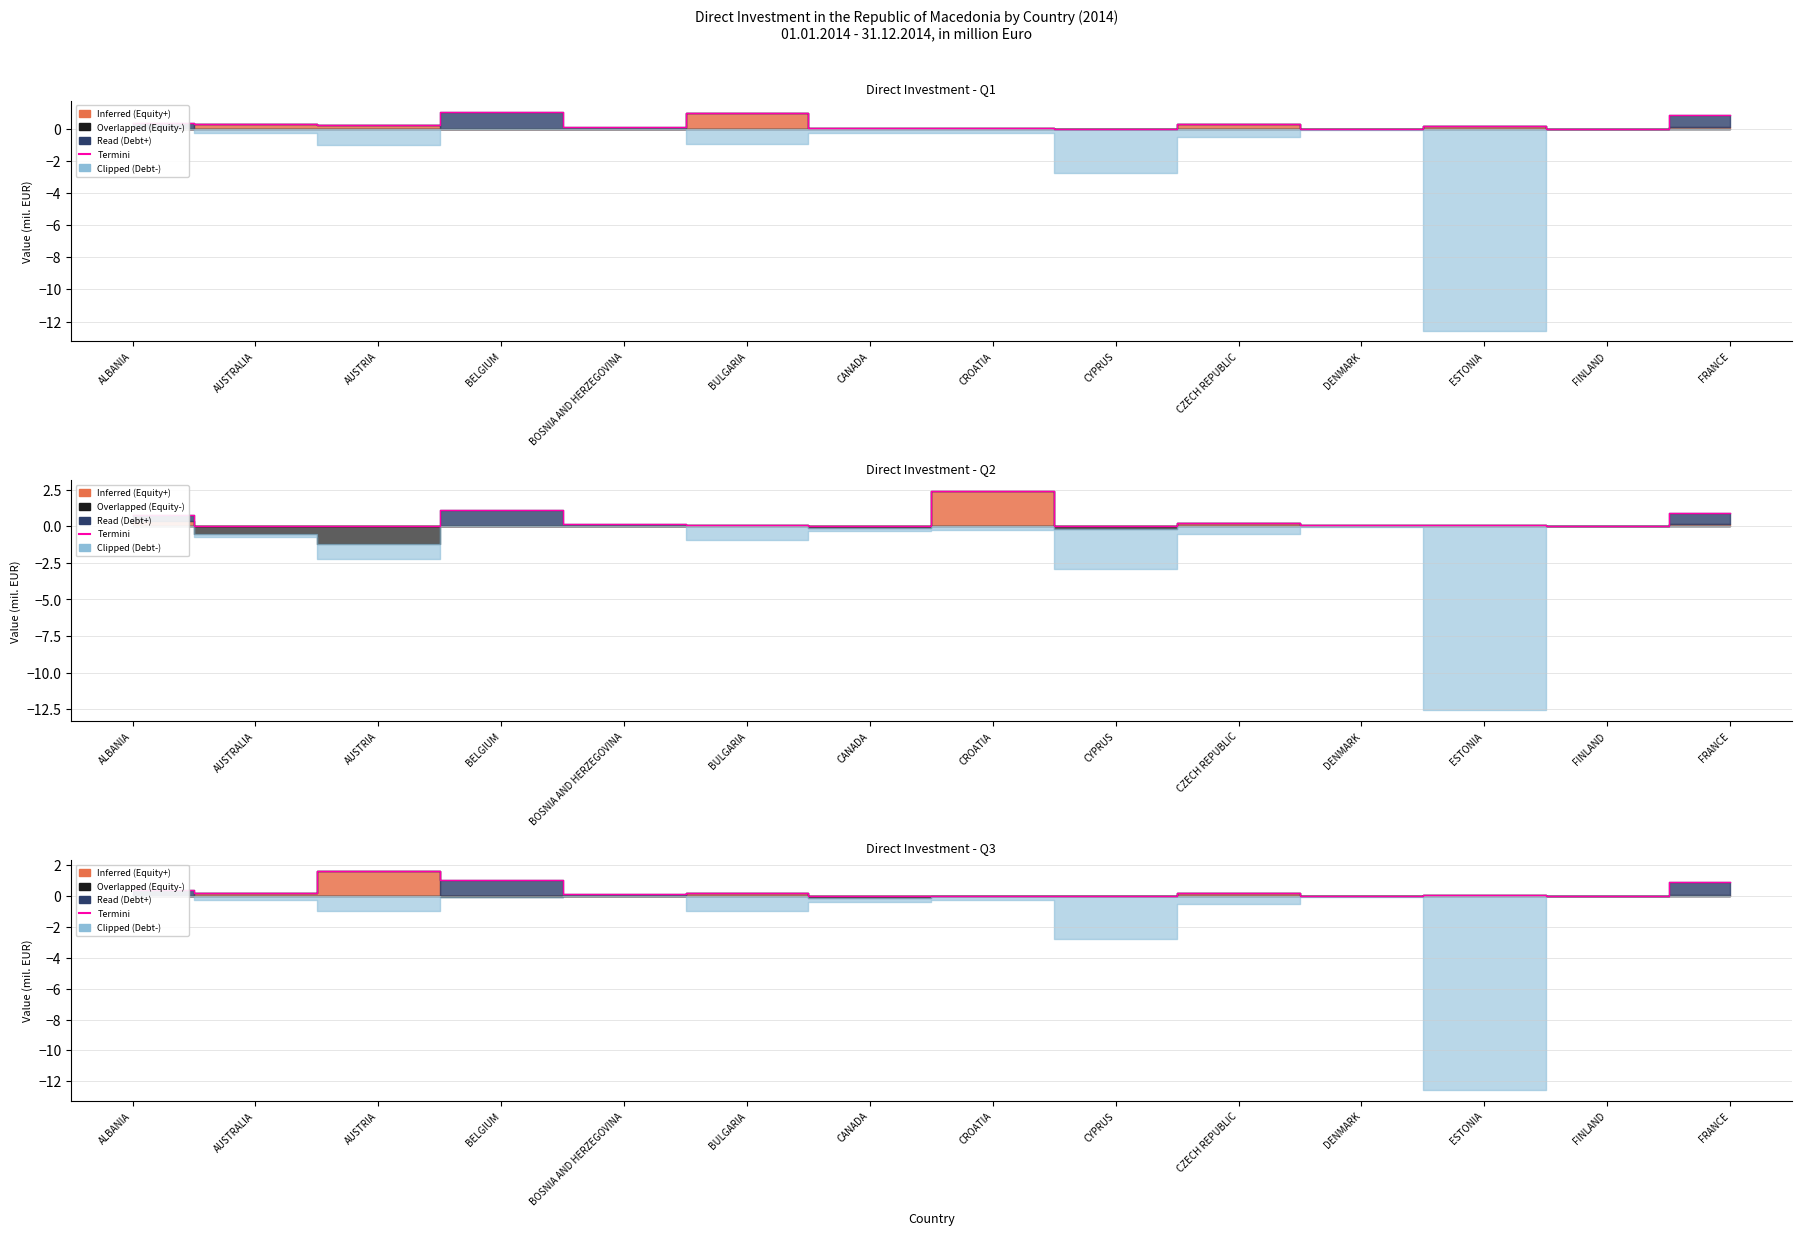

What is the label of the 7th point from the right?

CROATIA